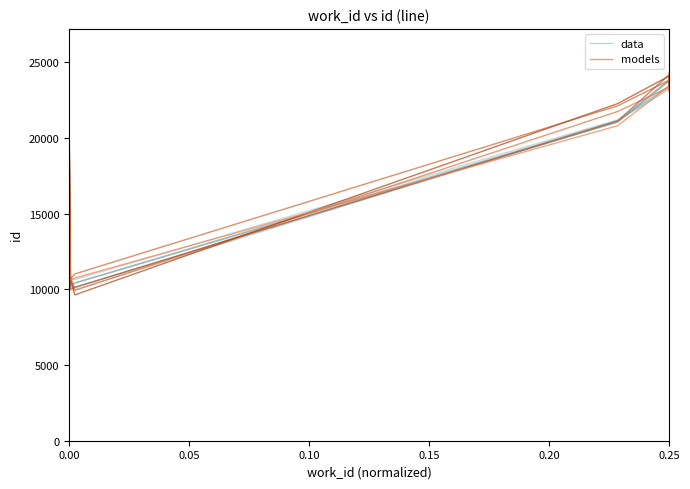

True or false: models and data cross at least once.

True